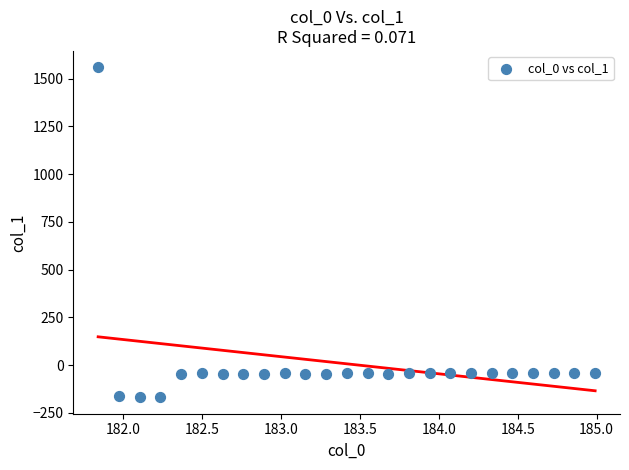

What is the range of X values (max minus min)?

3.1